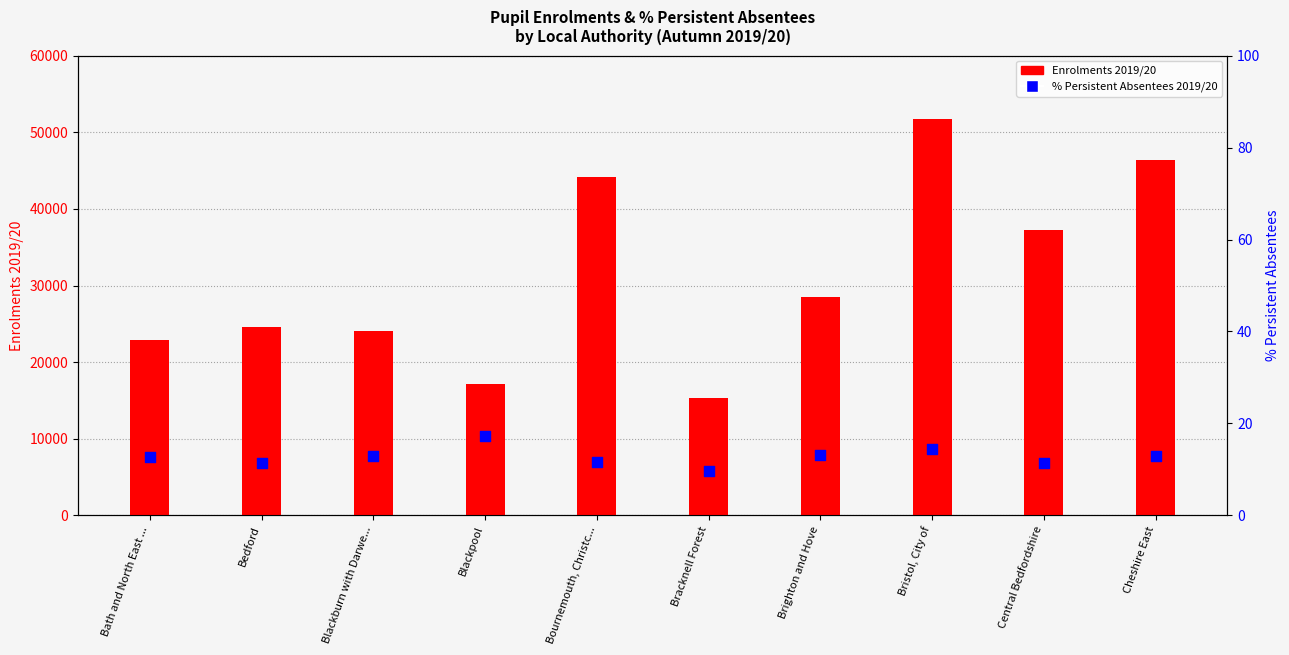

Which series has the largest Y range (max minus min)?

Enrolments 2019/20